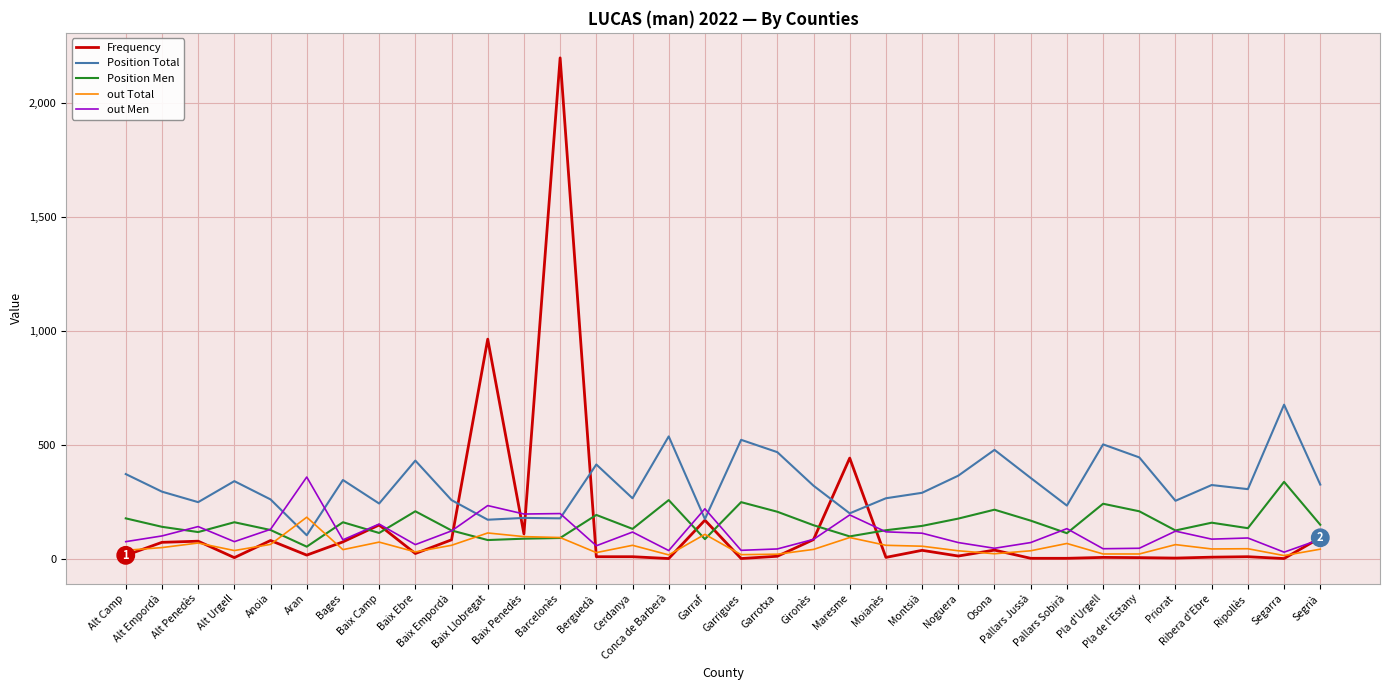

What is the spread (max minus min) of values at Baix Penedès?

108